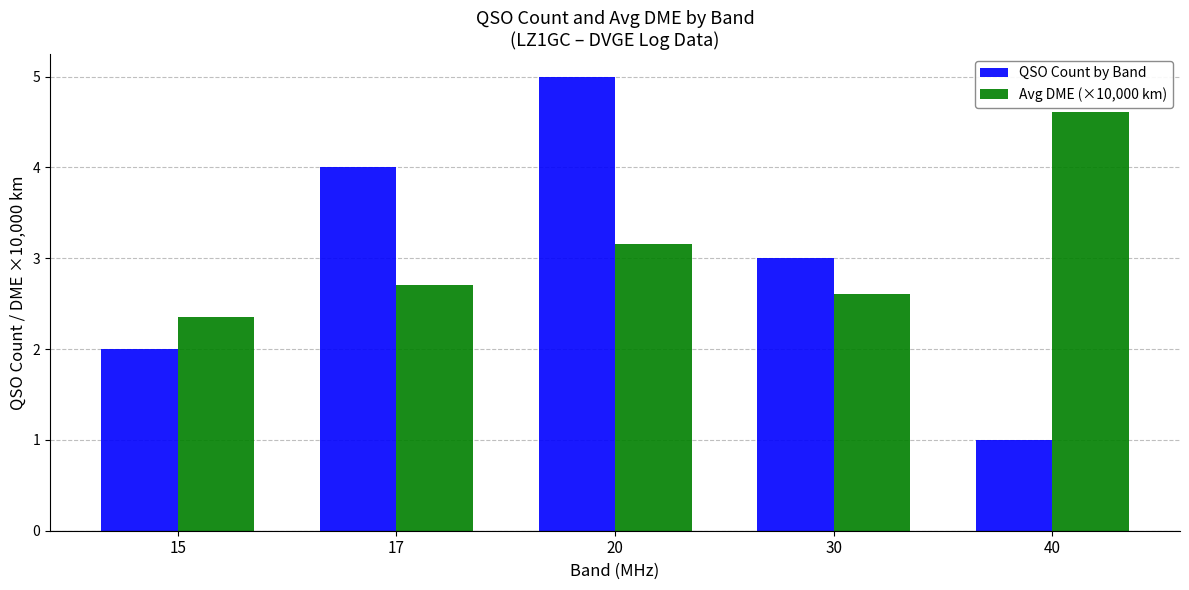

Between 15 and 17, which series saw the biggest shift?

QSO Count by Band